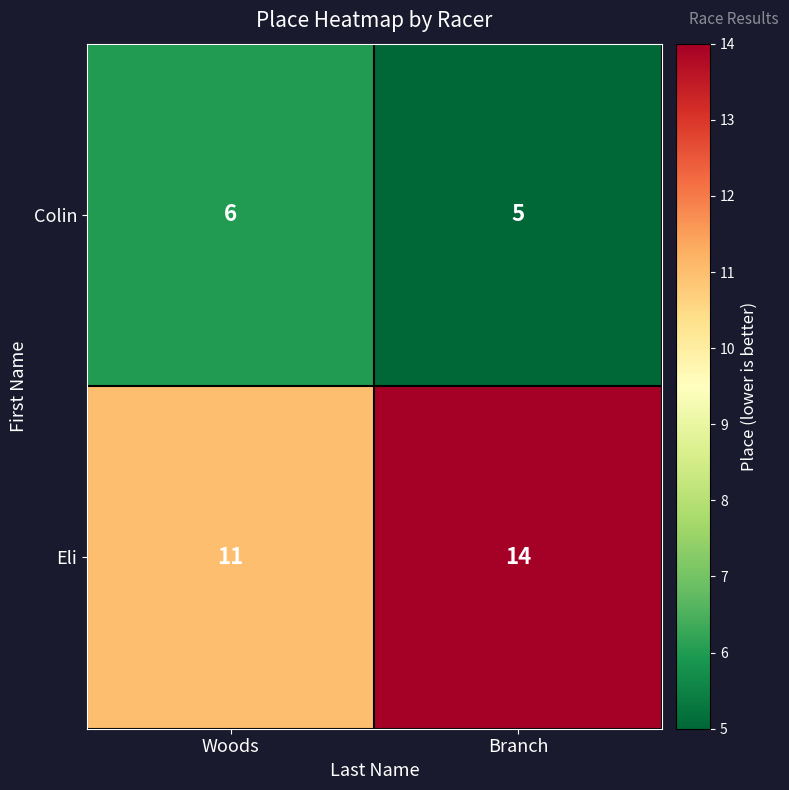

Which label corresponds to the smallest value in the chart?

Branch